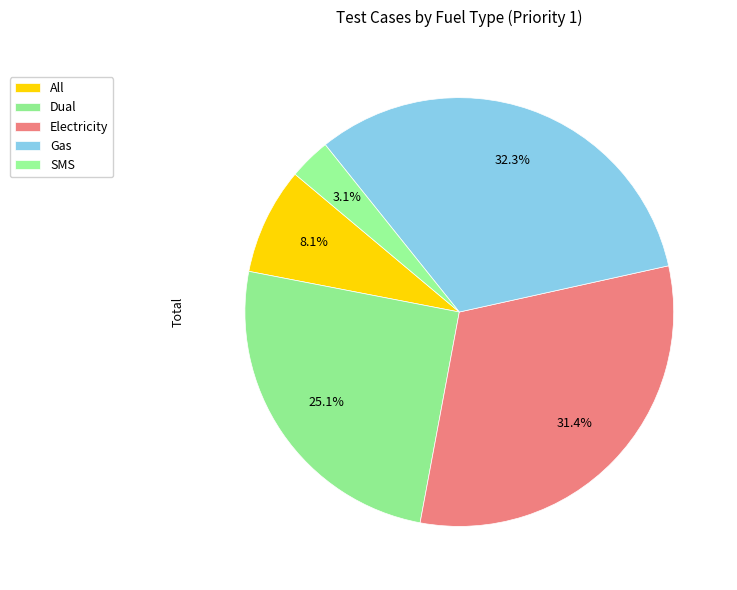

Count the number of slices in the pie.

5